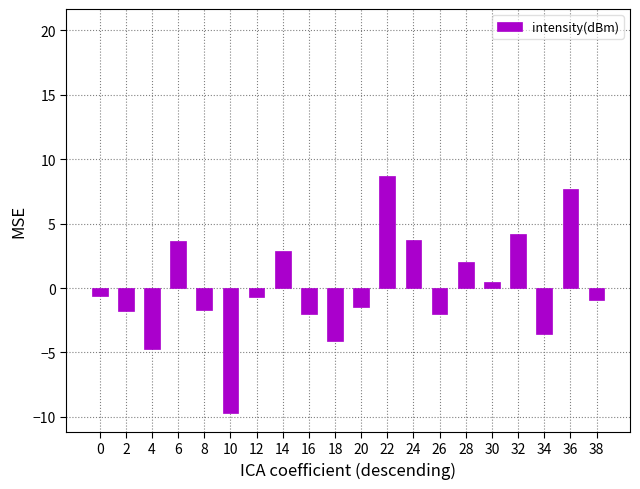

The value at 38 is -0.9. True or false?

True